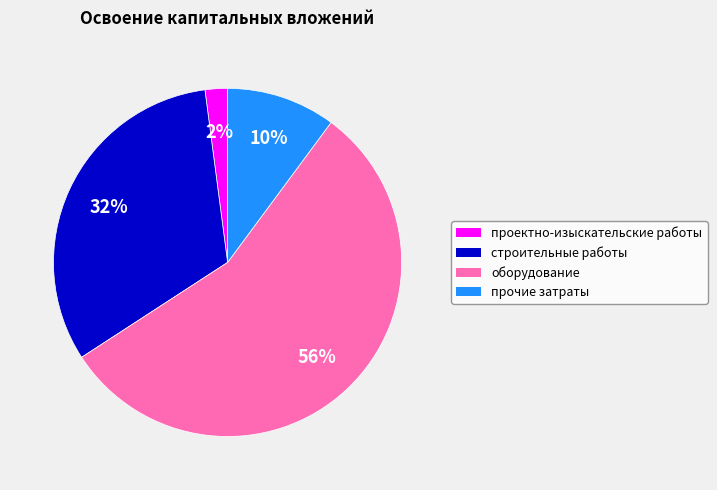

Is it true that оборудование is 64% of the pie?

False